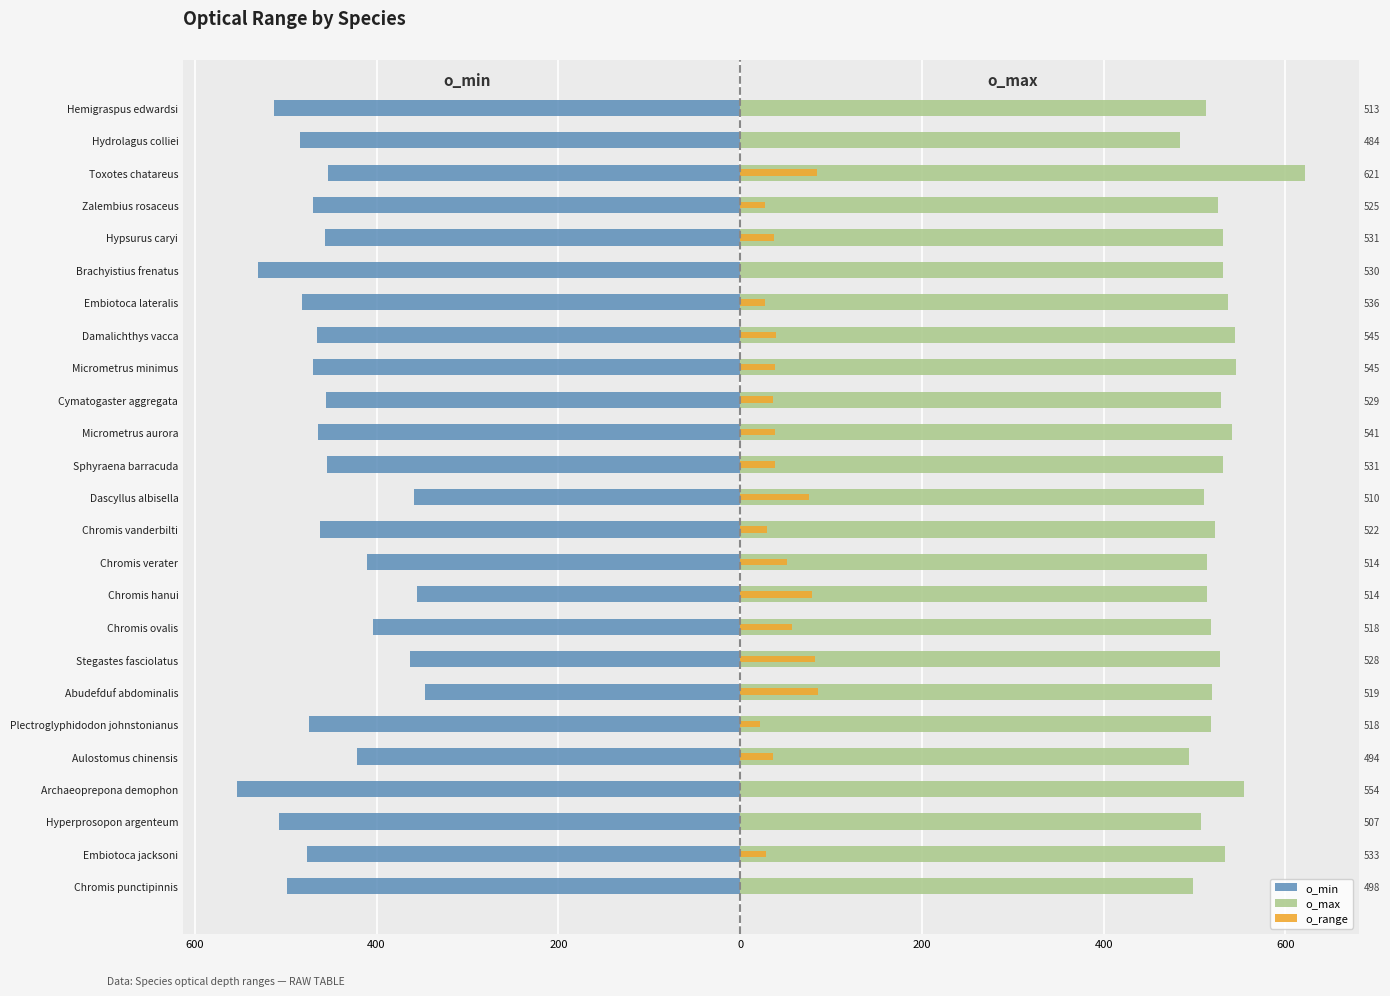

Count the number of categories in the chart.

25